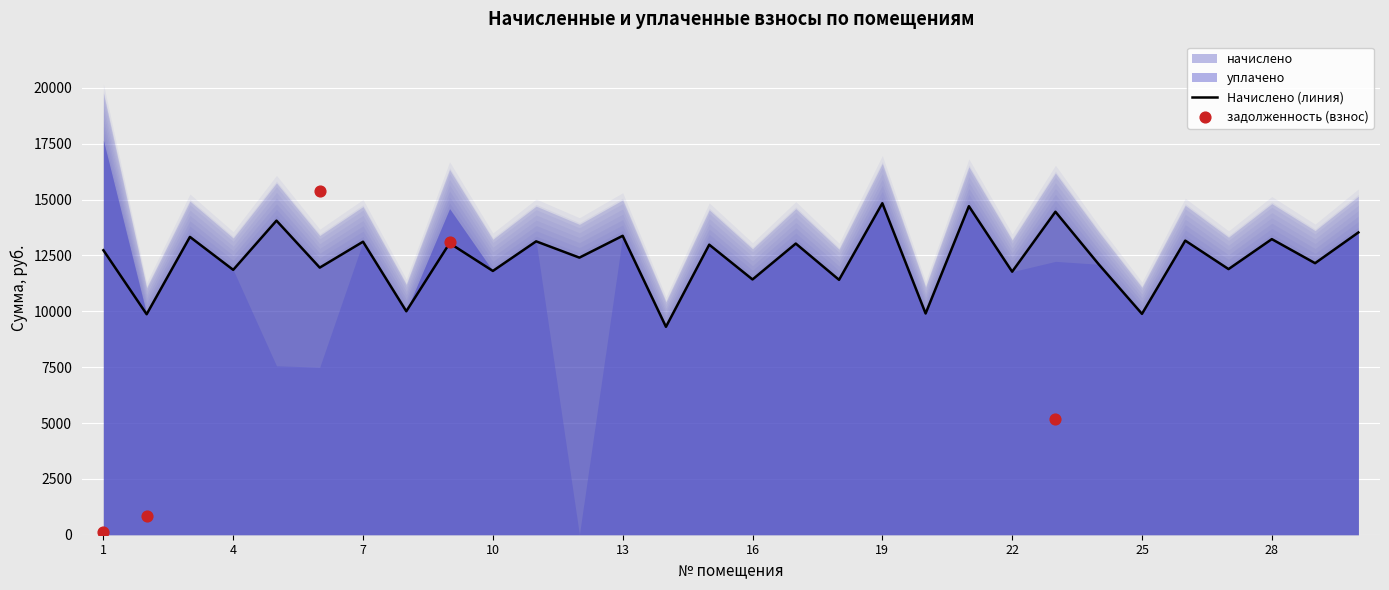

Which series has the largest Y range (max minus min)?

задолженность (взнос)